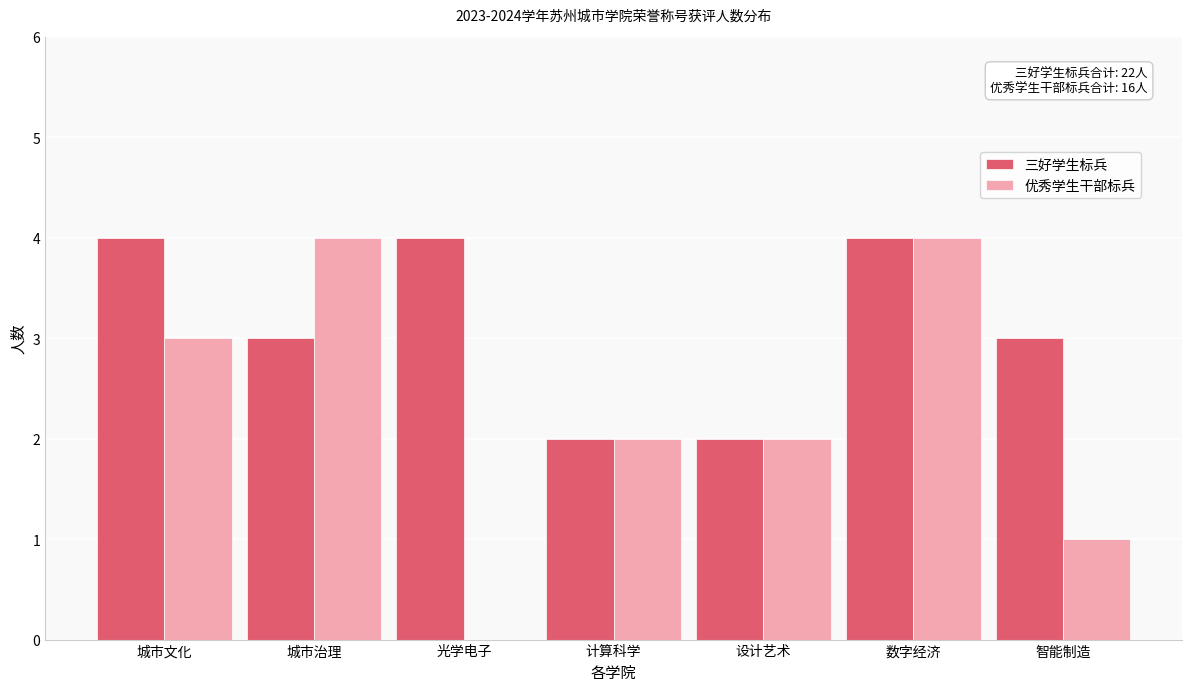

Reading left to right, list all the values displayed in this chart.

三好学生标兵: 城市文化=4	城市治理=3	光学电子=4	计算科学=2	设计艺术=2	数字经济=4	智能制造=3
优秀学生干部标兵: 城市文化=3	城市治理=4	光学电子=0	计算科学=2	设计艺术=2	数字经济=4	智能制造=1